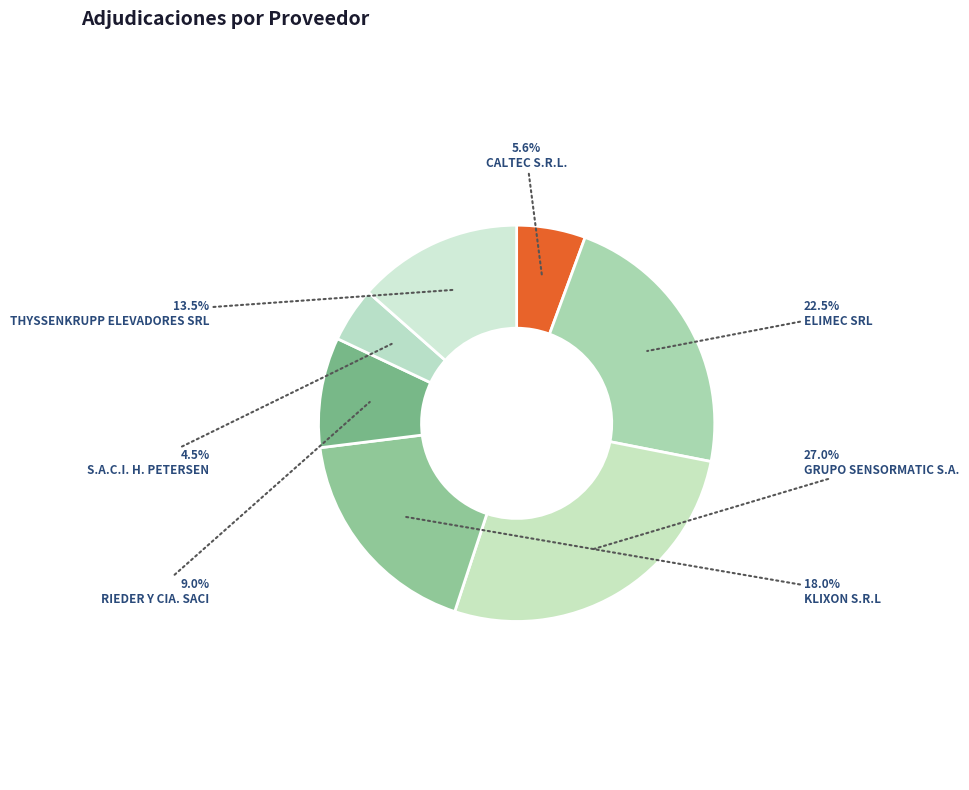

Combined, do CALTEC S.R.L. and GRUPO SENSORMATIC S.A. account for over 50%?

No